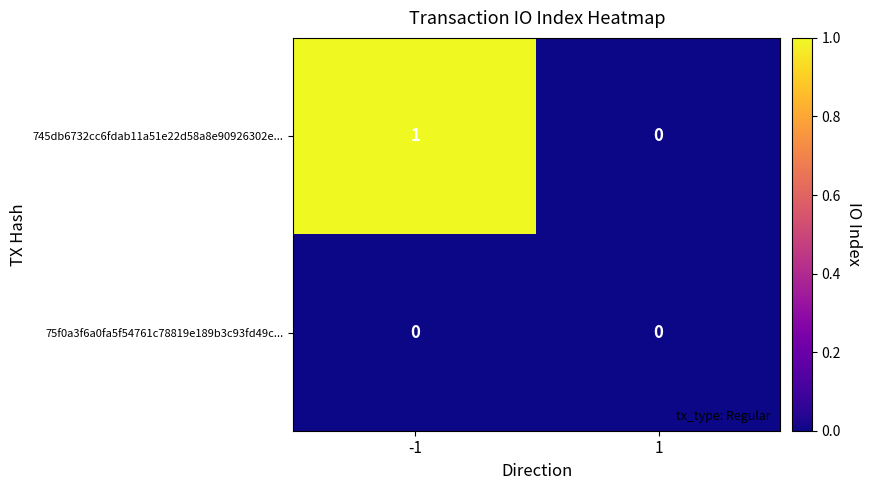

Which series has the widest spread of values?

745db6732cc6fdab11a51e22d58a8e90926302e...